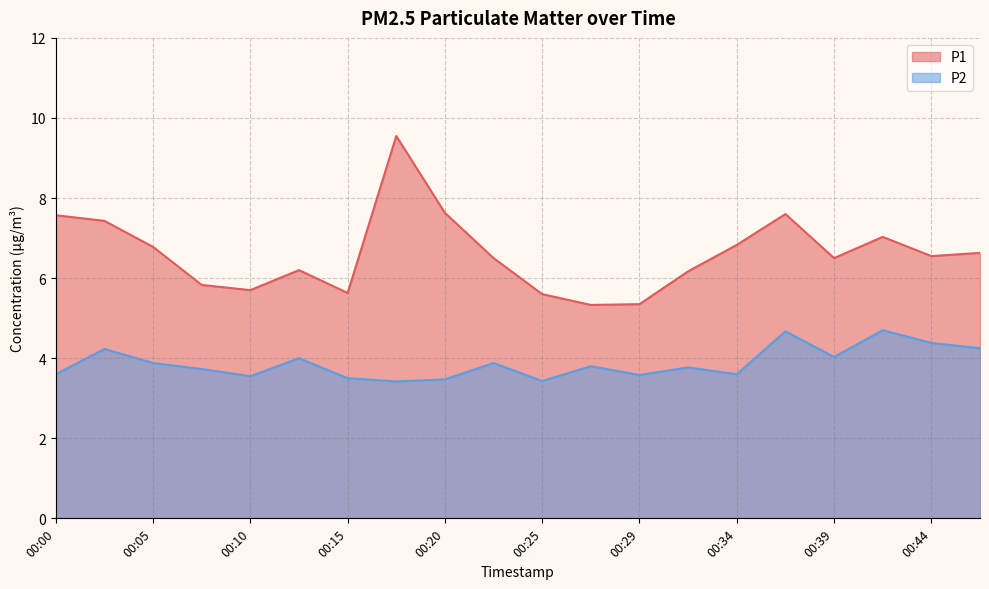

What is the value of the P2 point at the 11th from the left?

3.4